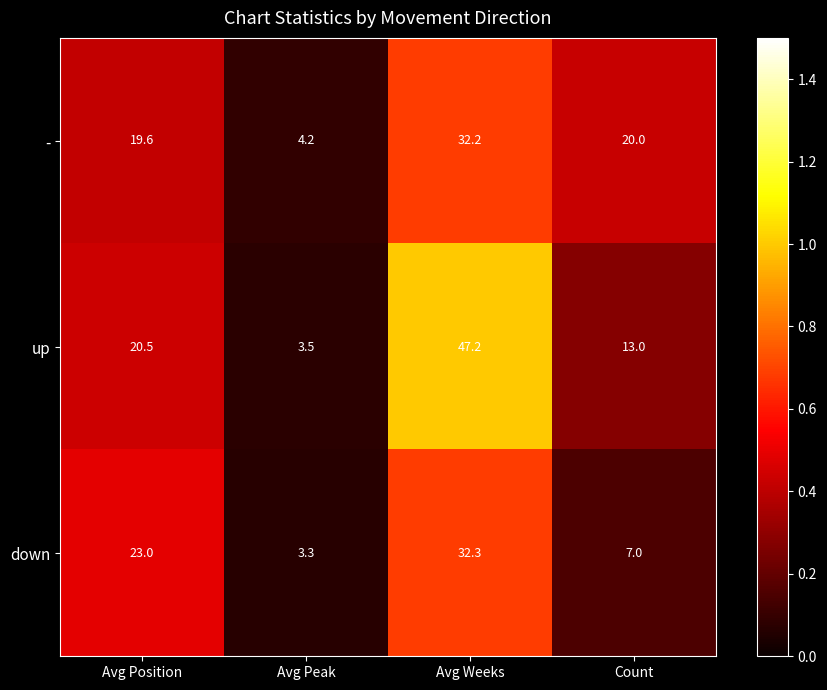

At which category does the chart reach its peak across all series?

Avg Weeks